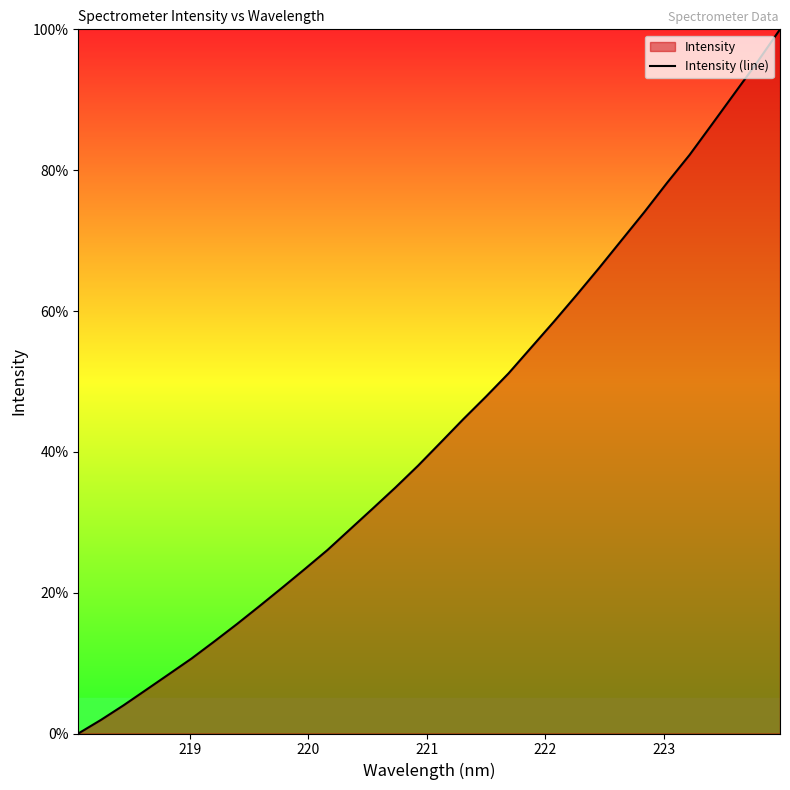

What is the greatest value displayed?

100.0